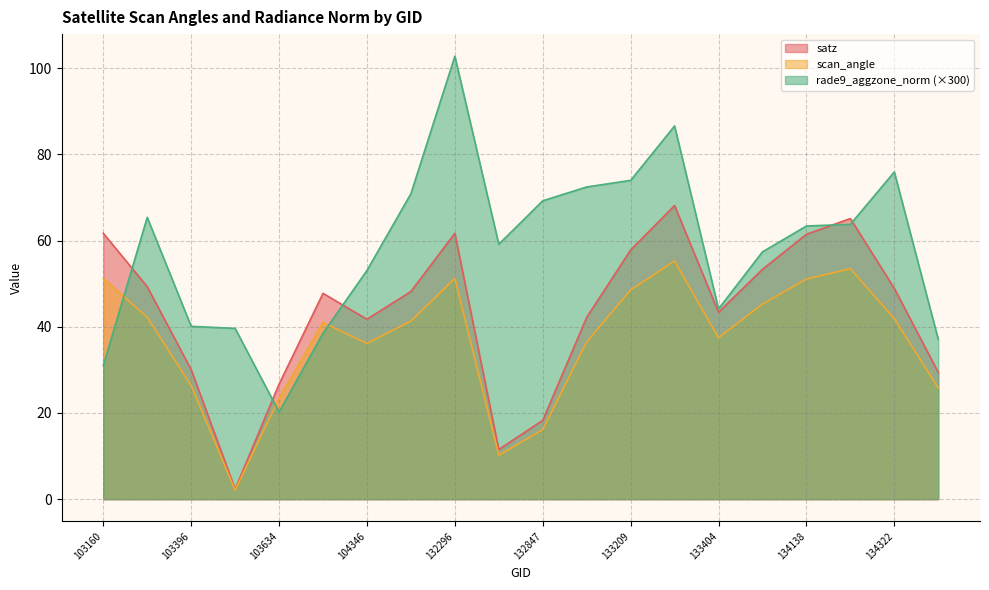

True or false: scan_angle and rade9_aggzone_norm intersect in this chart.

True